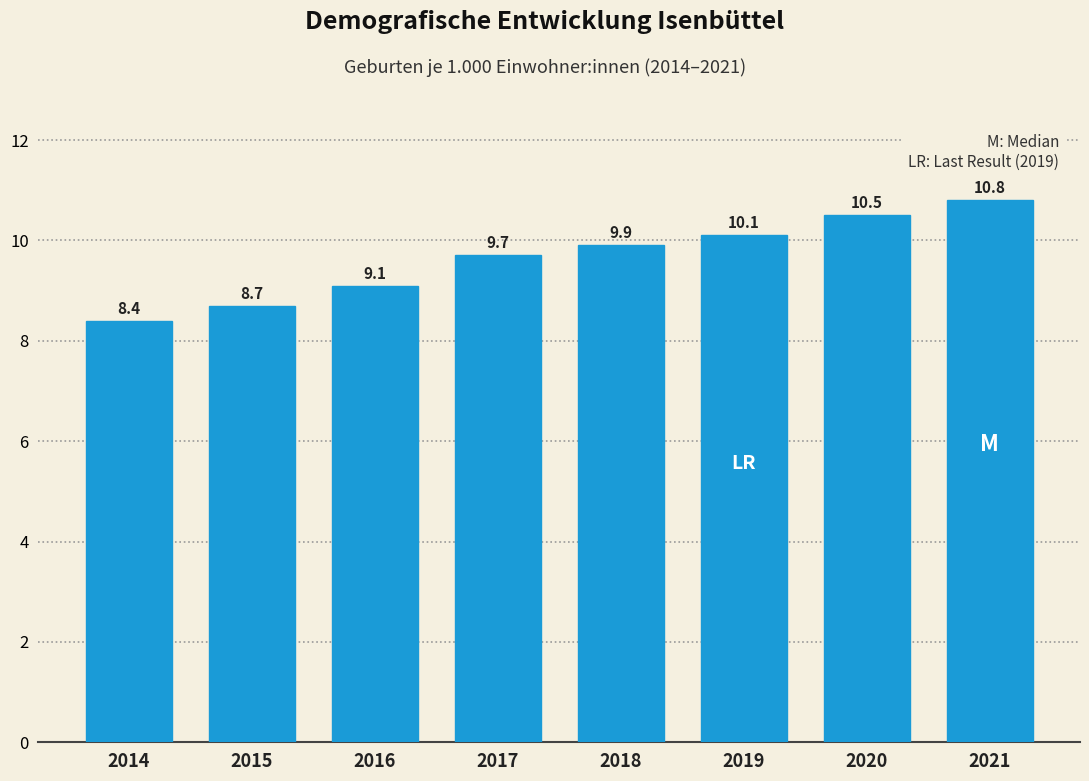

Reading right to left, extract all data points from this chart.

10.8	10.5	10.1	9.9	9.7	9.1	8.7	8.4